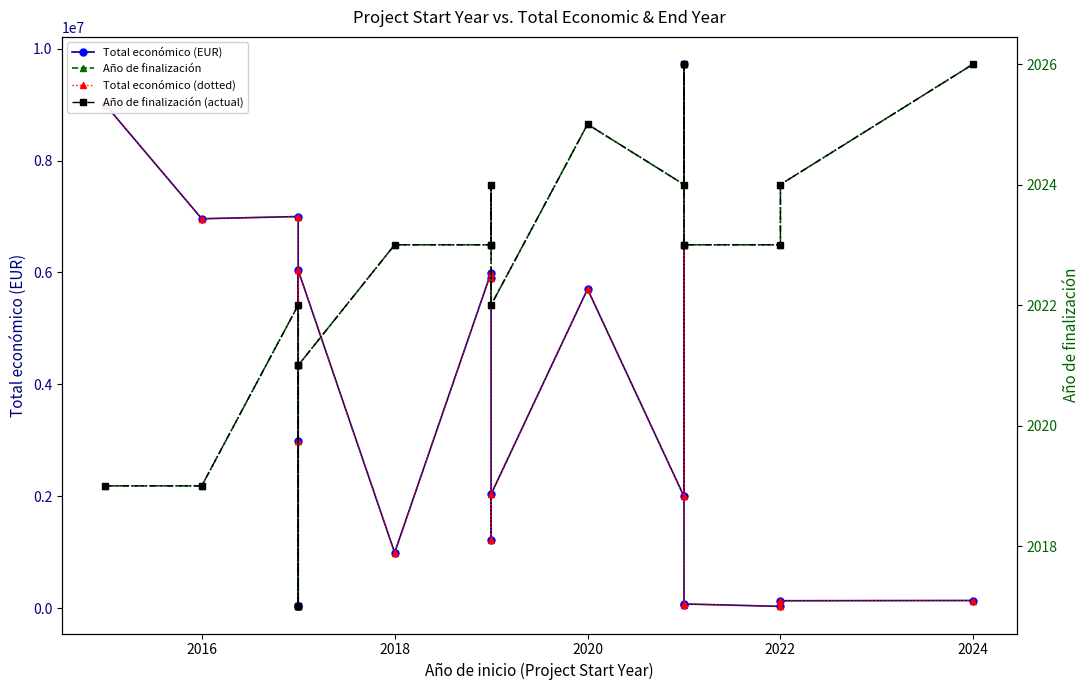

Which series has the widest spread of values?

Total económico (EUR)